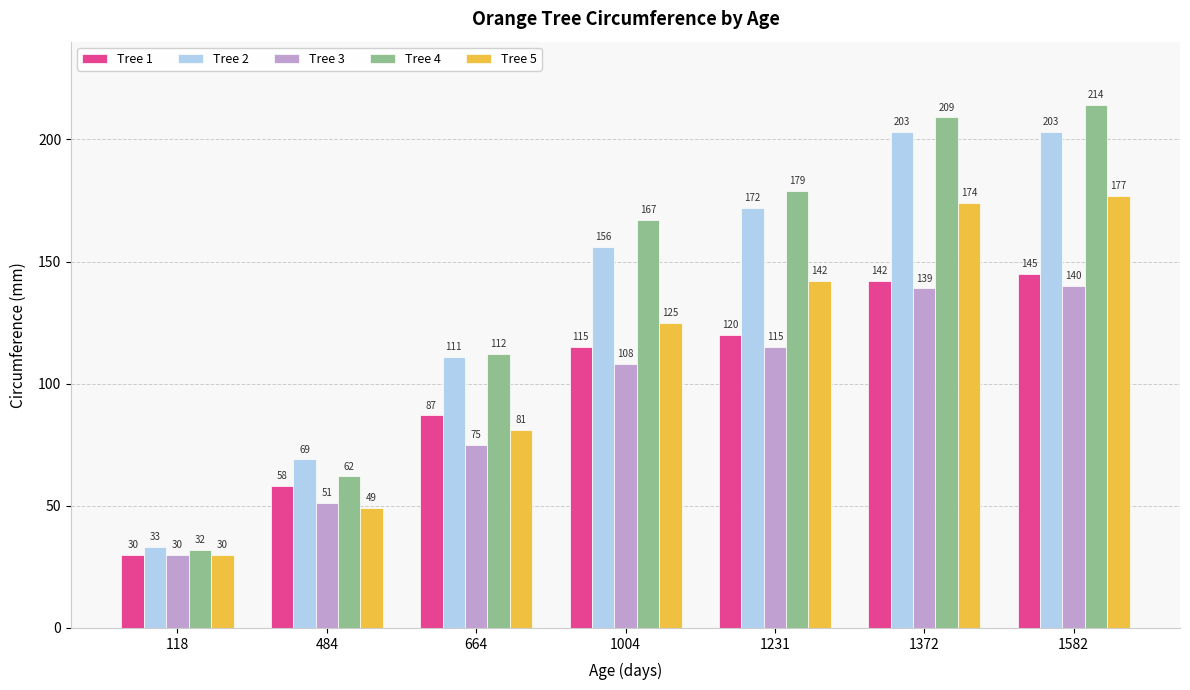

What is the greatest value displayed?

214